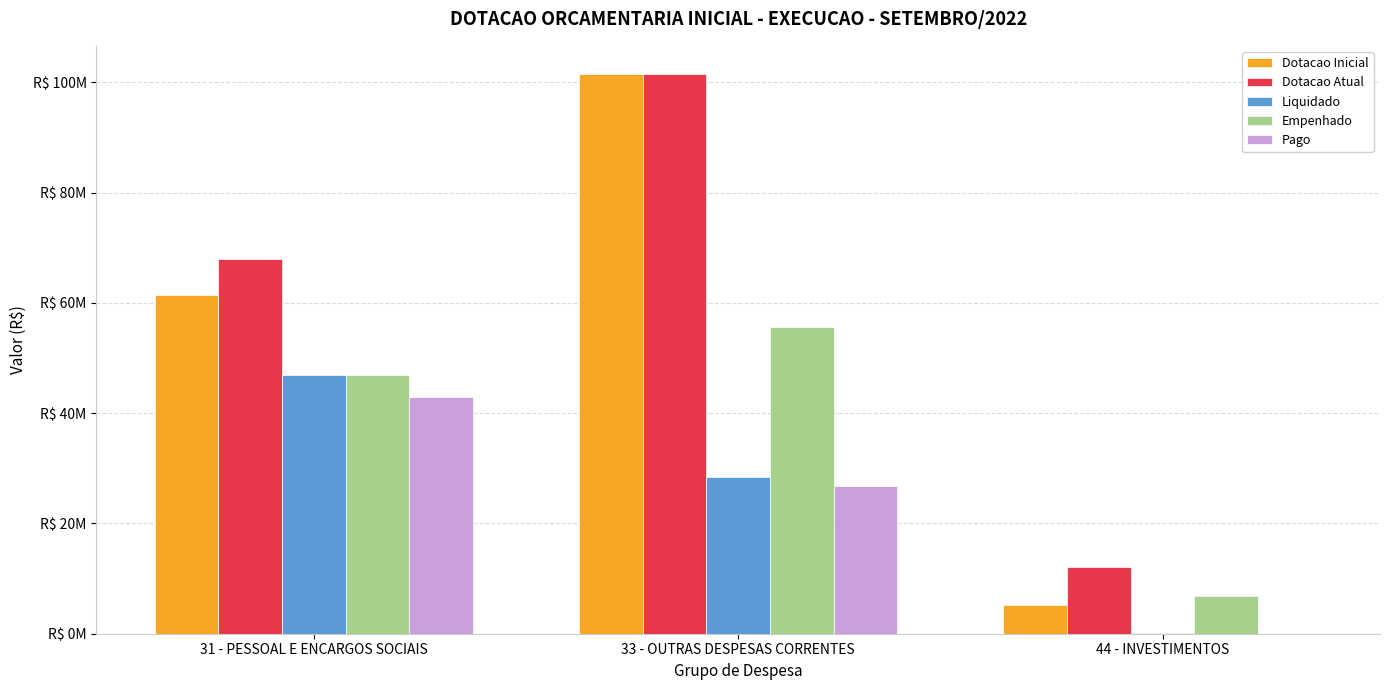

What is the approximate value of Liquidado at 44 - INVESTIMENTOS?

118687.2